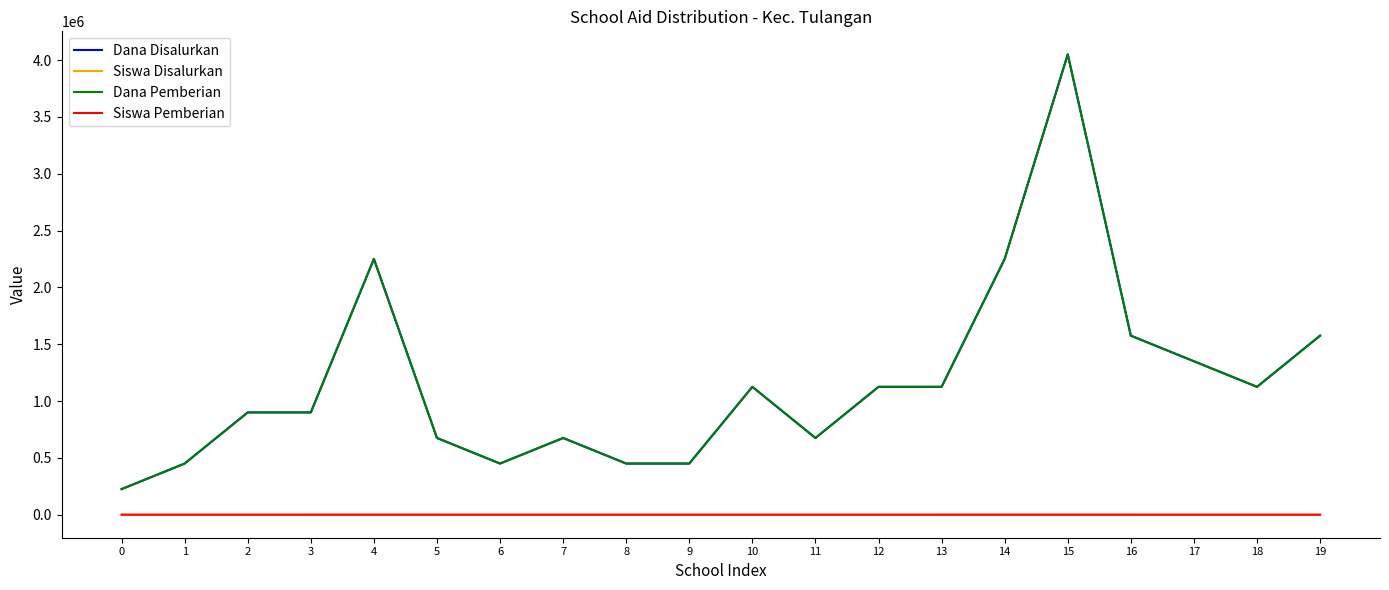

Is the value of Dana Pemberian at 1 greater than the value of Siswa Pemberian at 16?

Yes